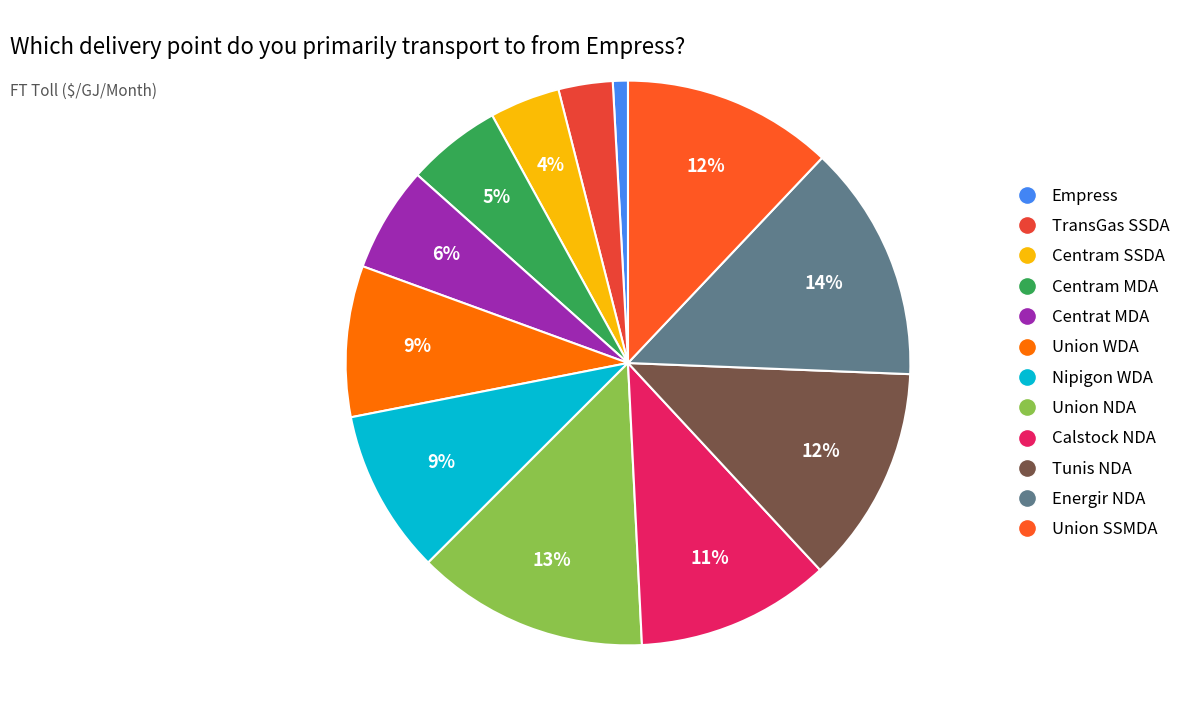

What portion of the pie excludes Nipigon WDA?

90.6%